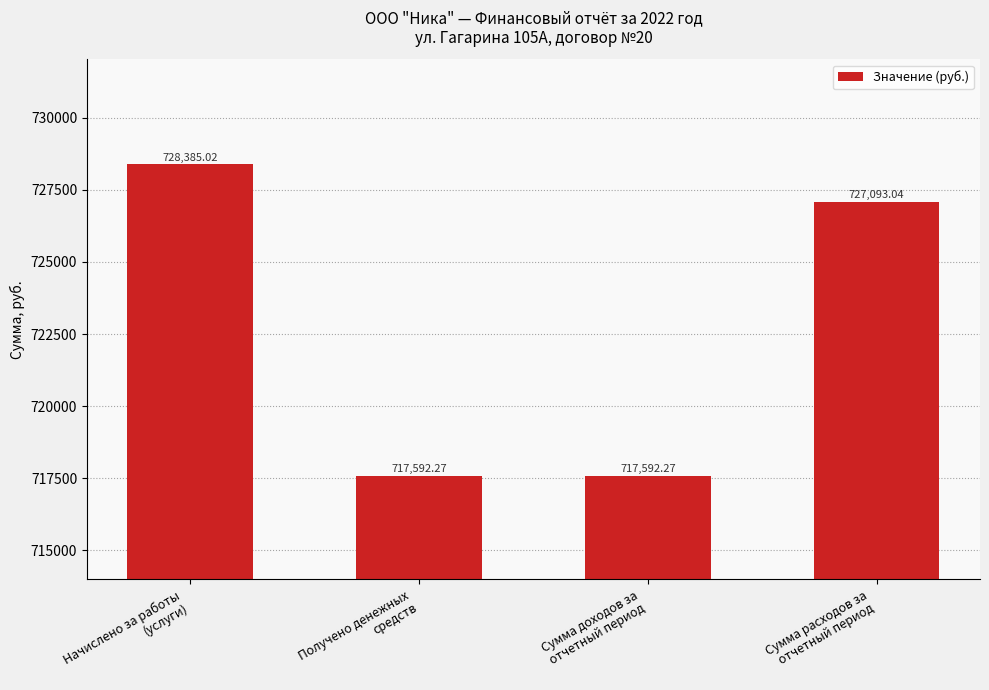

How many series are shown in this chart?

1